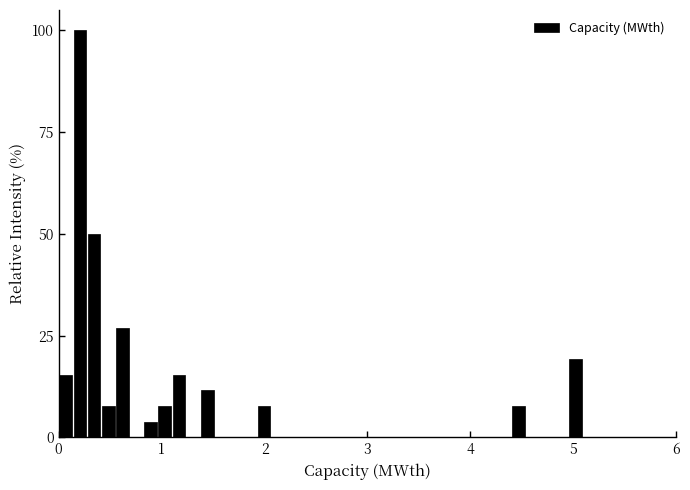

Around what value on the x-axis is the tallest bar? Give the approximate position of its centre, as read against the axis.

0.2